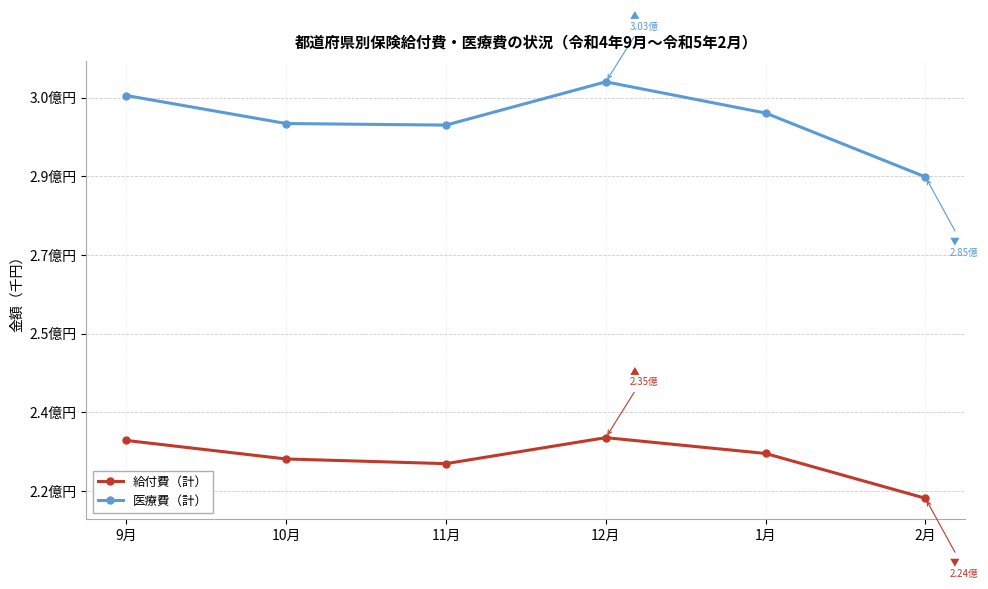

What are all the series names shown in the legend?

給付費（計）, 医療費（計）